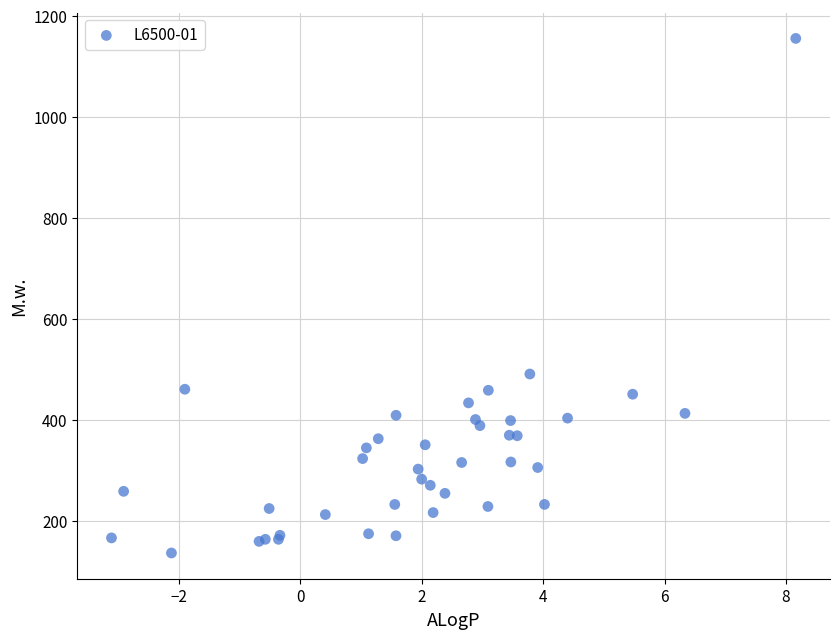

What Y value in the scatter plot is closest to 645?

490.6